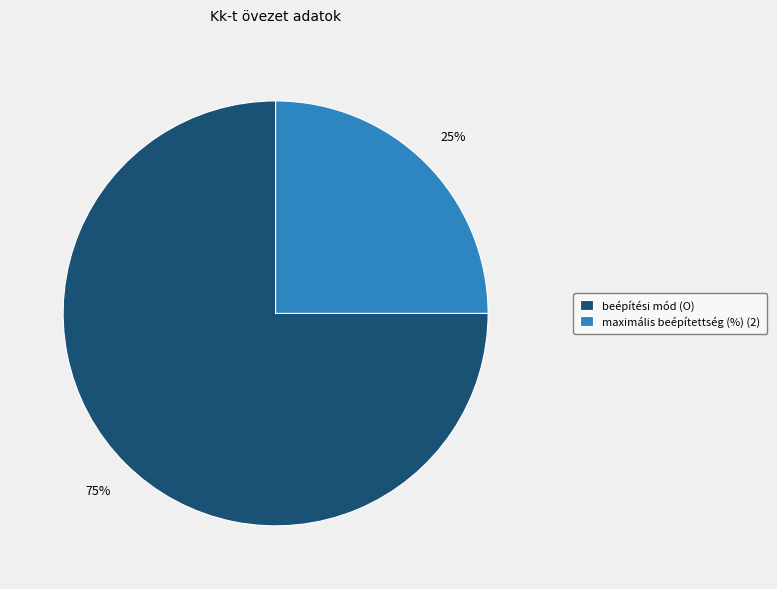

Is the sum of maximális beépítettség (%) (2) and beépítési mód (O) greater than half?

Yes